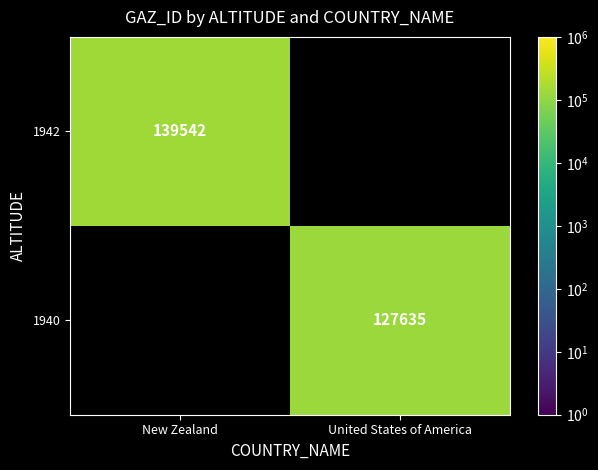

How many distinct data groups are displayed?

2